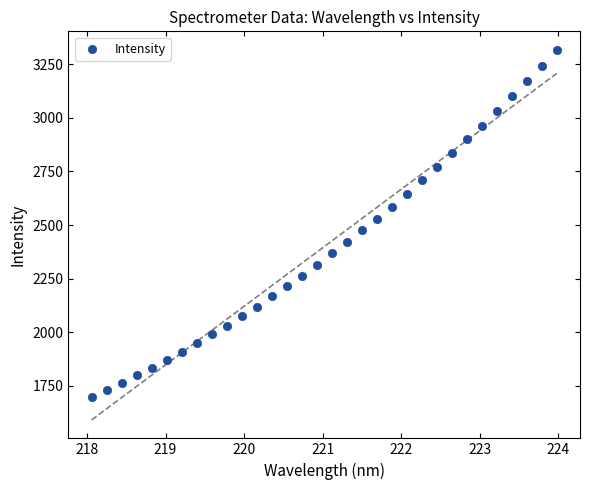

What is the range of Y values (max minus min)?

1620.6